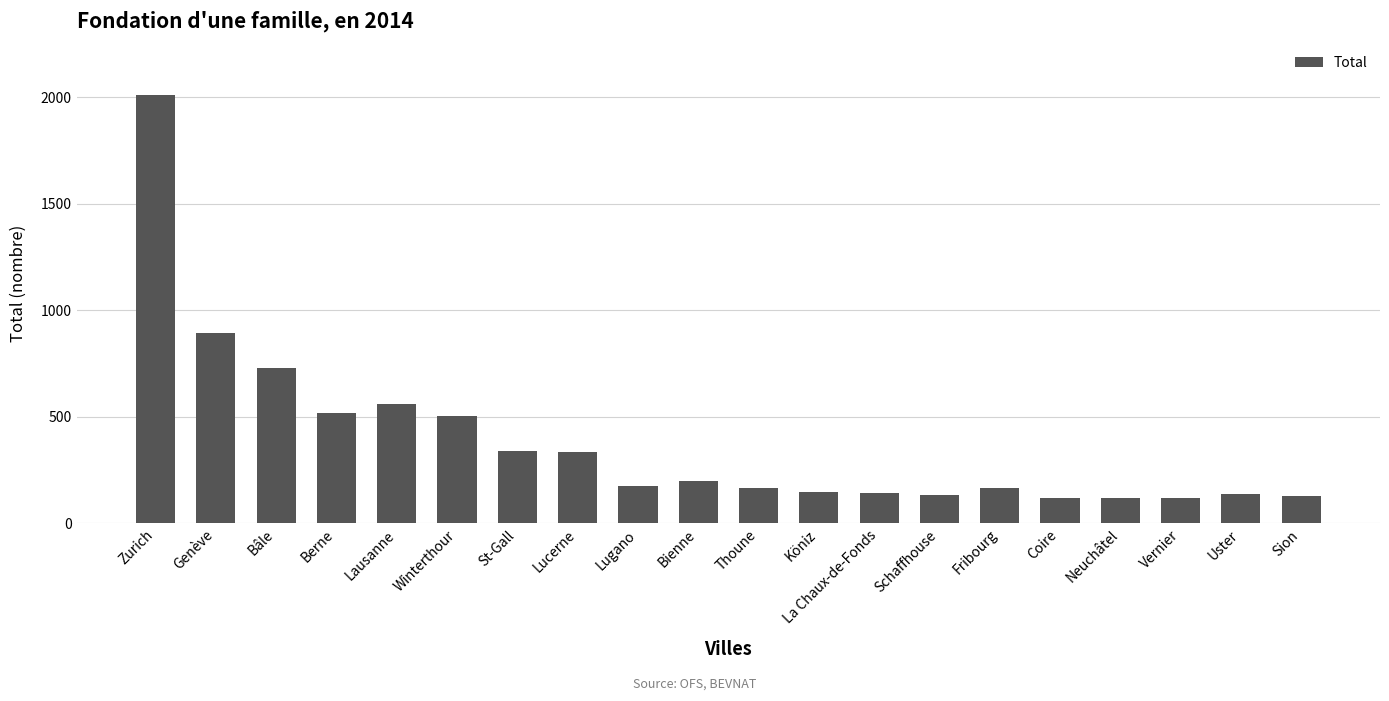

At which label does the data first exceed 177?

Zurich